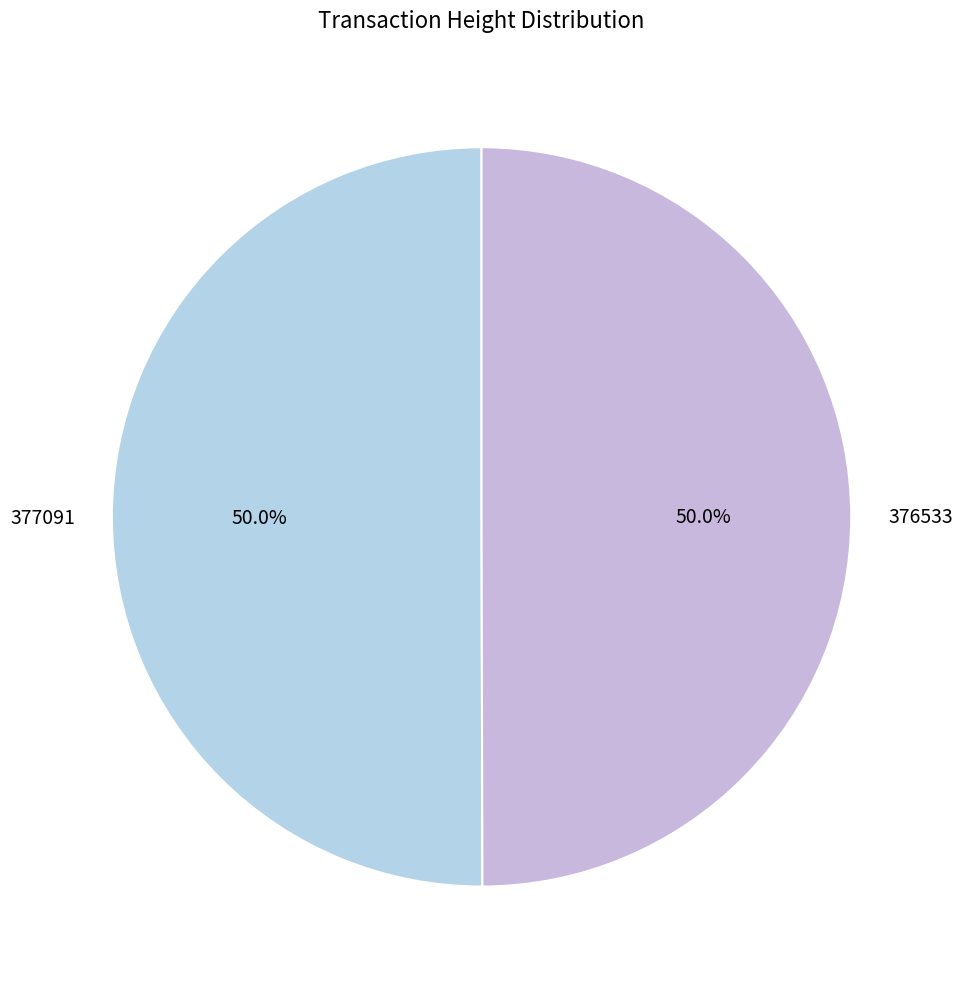

Approximately how many times larger is the value at 377091 compared to 376533?

1.0